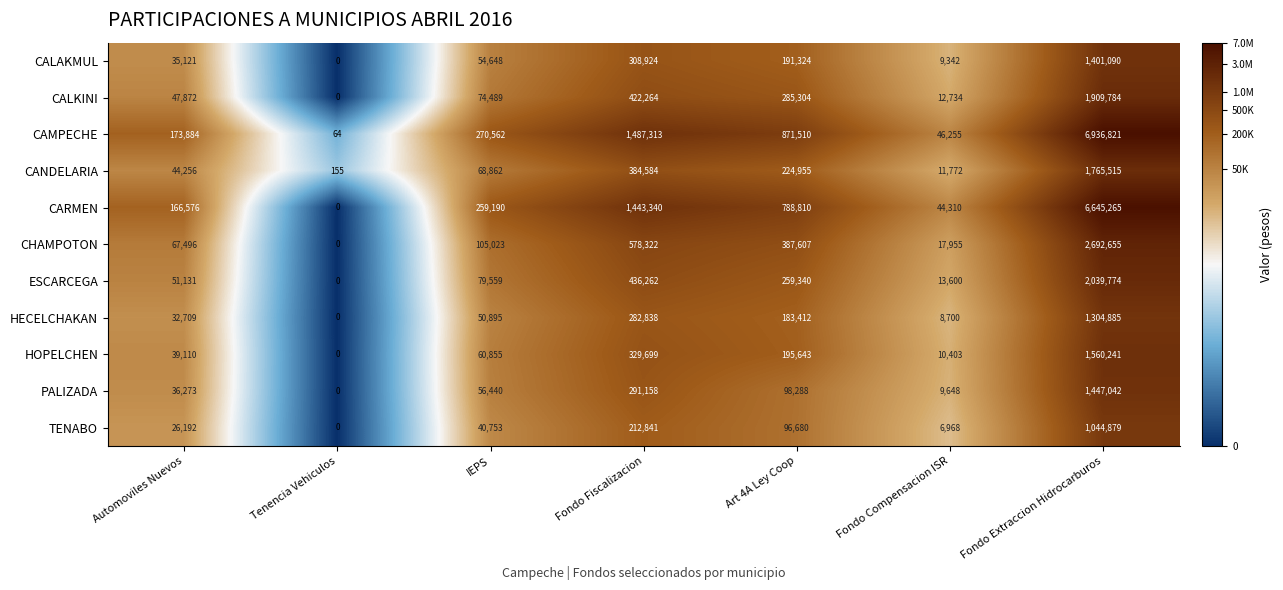

How many values in CARMEN are above zero?

6